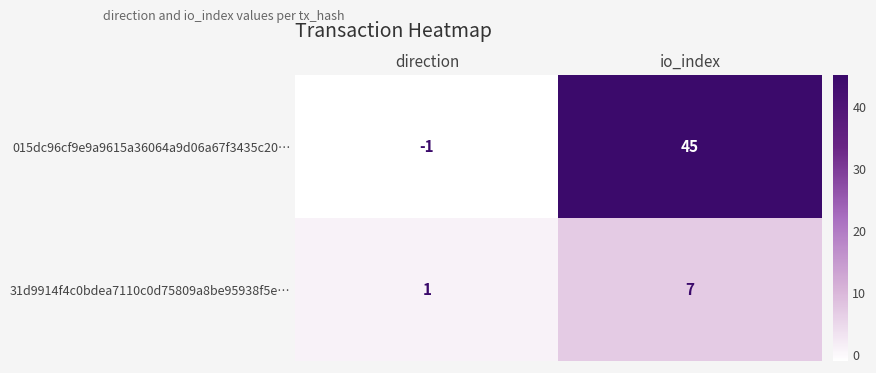

Count the number of data series in this chart.

2